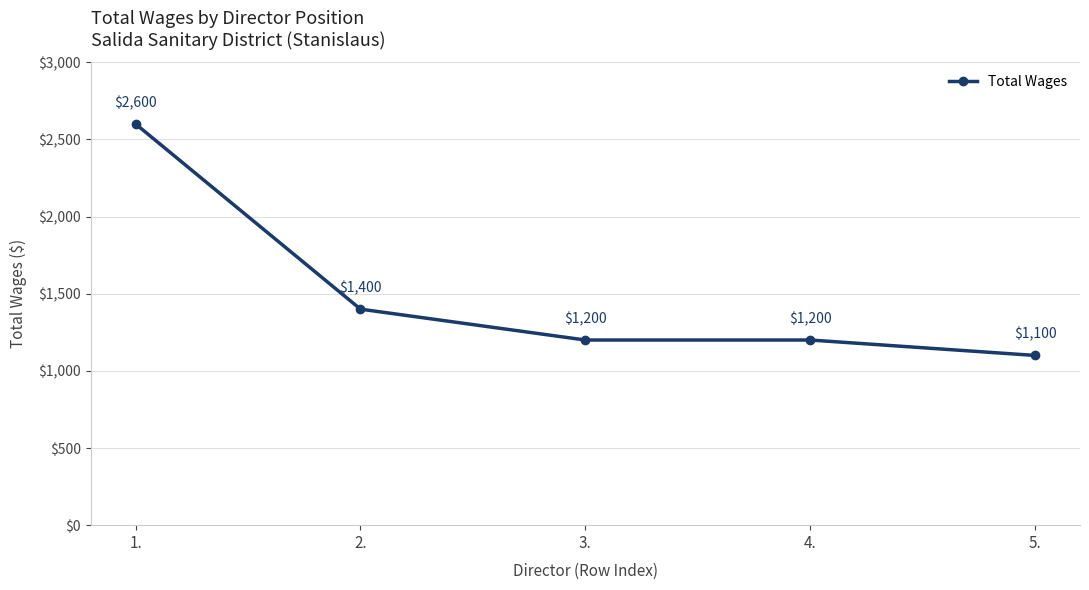

Count the number of categories in the chart.

5